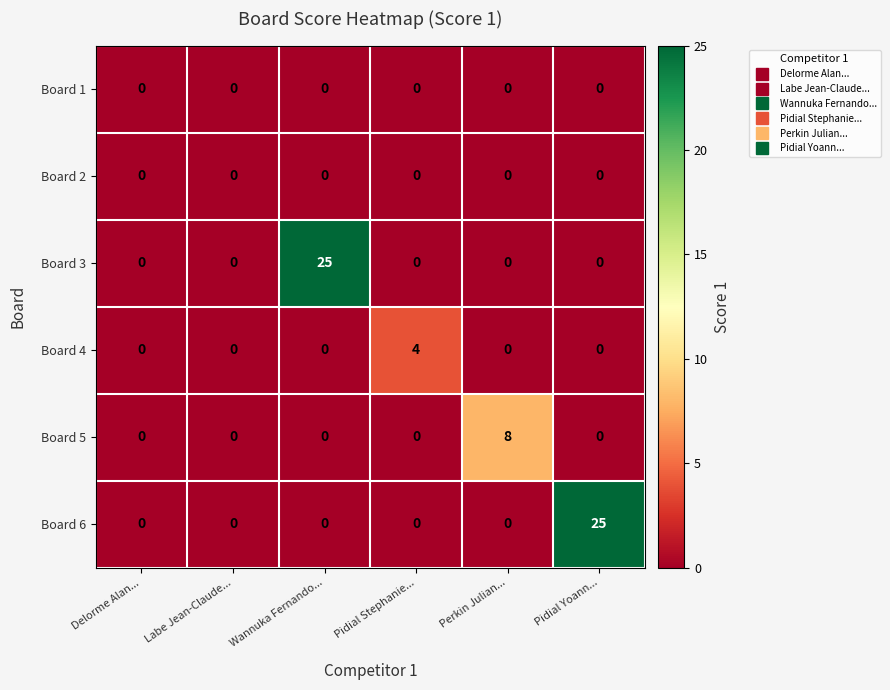

The value of Board 4 at Labe Jean-Claude... is 2. True or false?

False